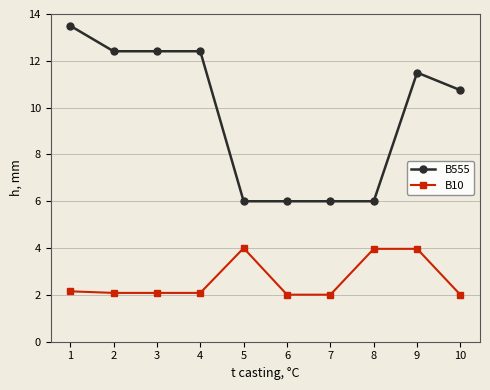

True or false: B10 and B555 intersect in this chart.

False